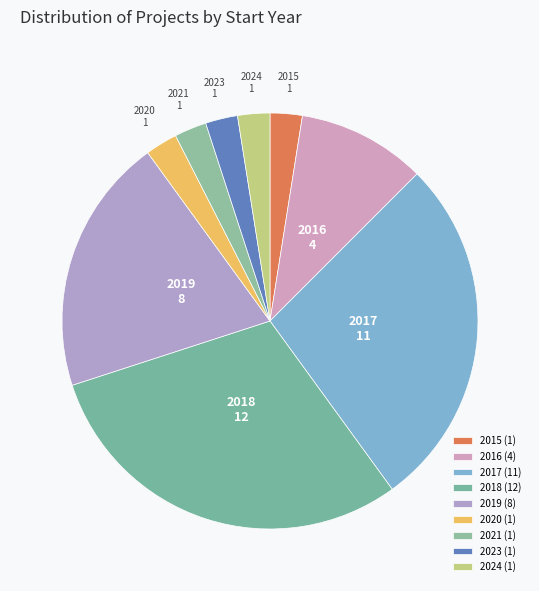

Which has a higher value, 2023 or 2016?

2016